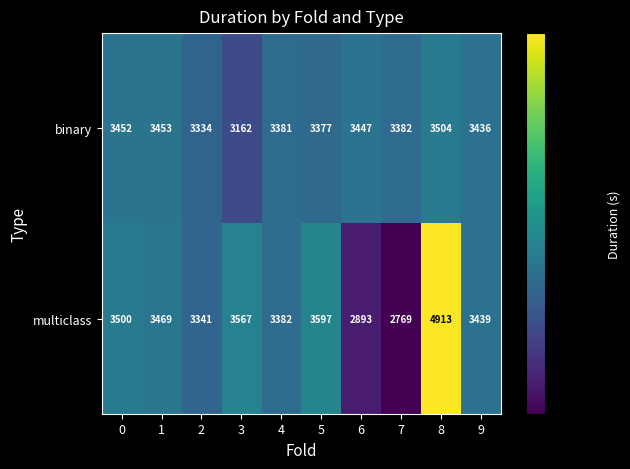

Reading left to right, what are all the values shown in this chart?

binary: 0=3452	1=3453	2=3334	3=3162	4=3381	5=3377	6=3447	7=3382	8=3504	9=3436
multiclass: 0=3500	1=3469	2=3341	3=3567	4=3382	5=3597	6=2893	7=2769	8=4913	9=3439